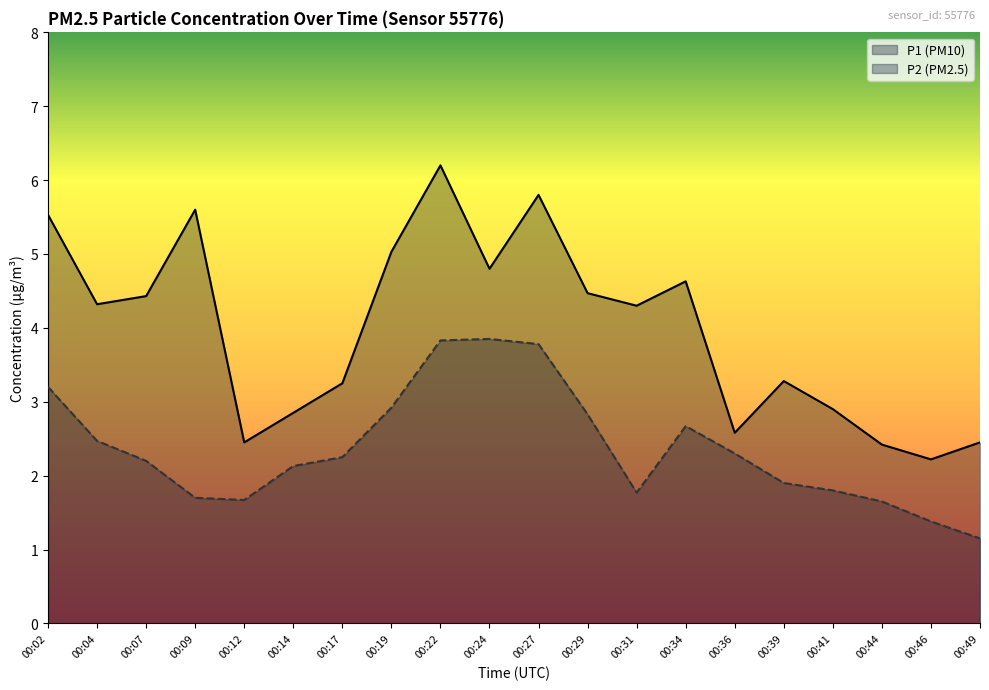

List the labels in order of P2 (PM2.5) value, largest first.

00:24, 00:22, 00:27, 00:02, 00:19, 00:29, 00:34, 00:04, 00:36, 00:17, 00:07, 00:14, 00:39, 00:41, 00:31, 00:09, 00:12, 00:44, 00:46, 00:49